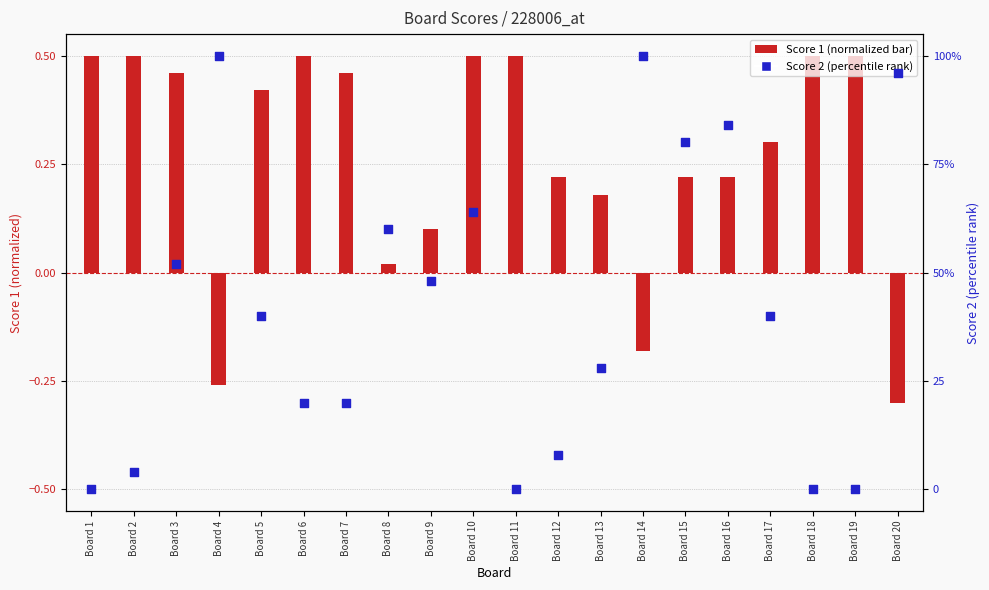

Which series has the largest total across all categories?

Score 2 (percentile)